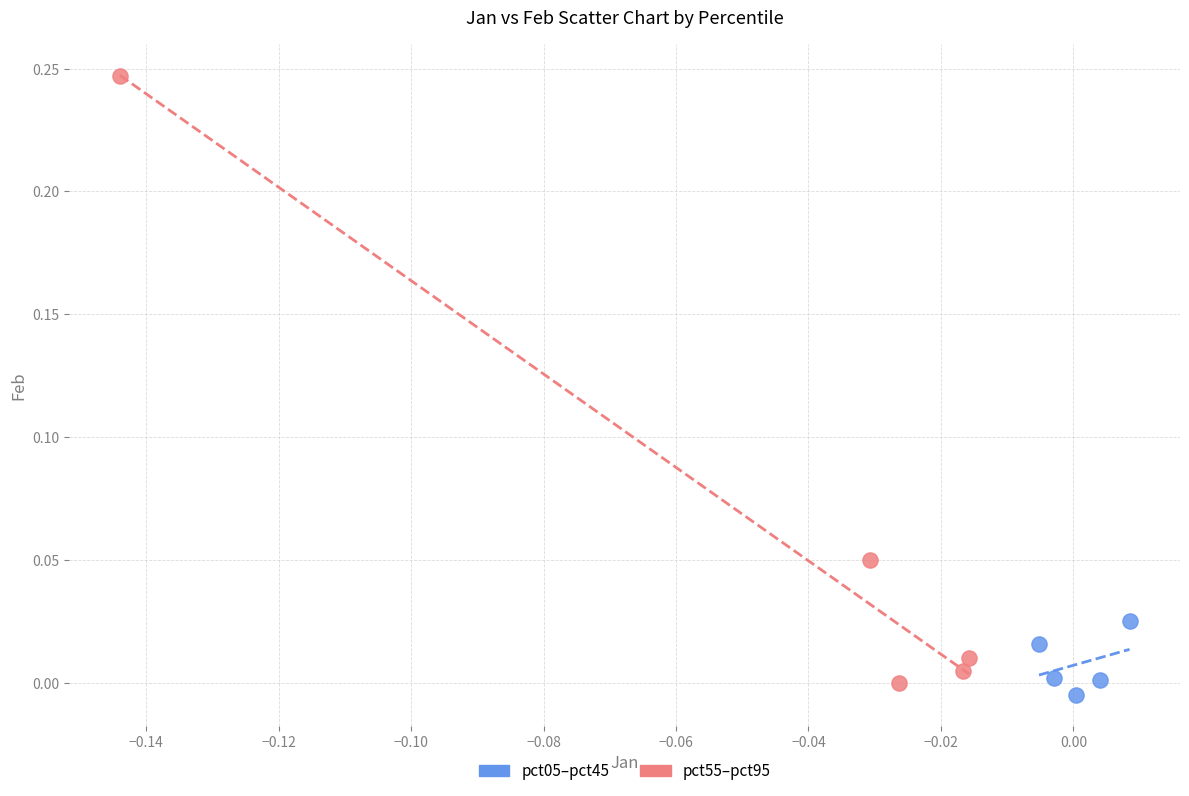

Which series contains the highest Y value?

pct55–pct95